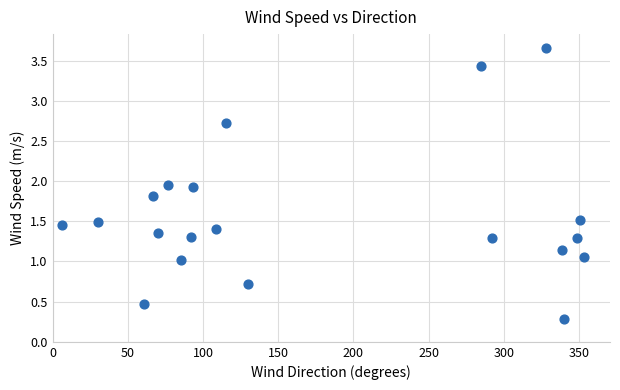

What is the range of X values (max minus min)?

346.6